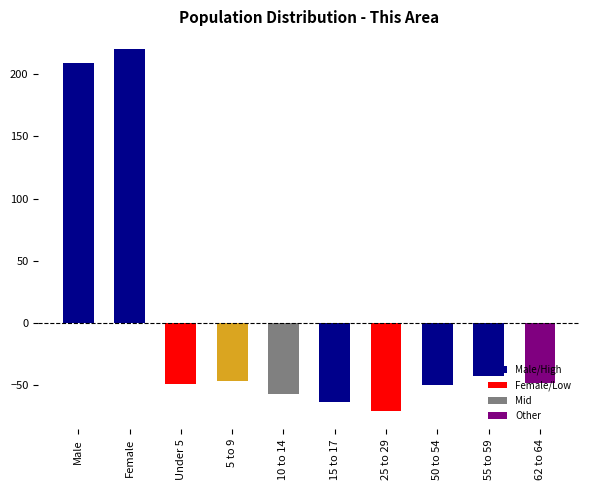

At which label is the value closest to 74?

55 to 59